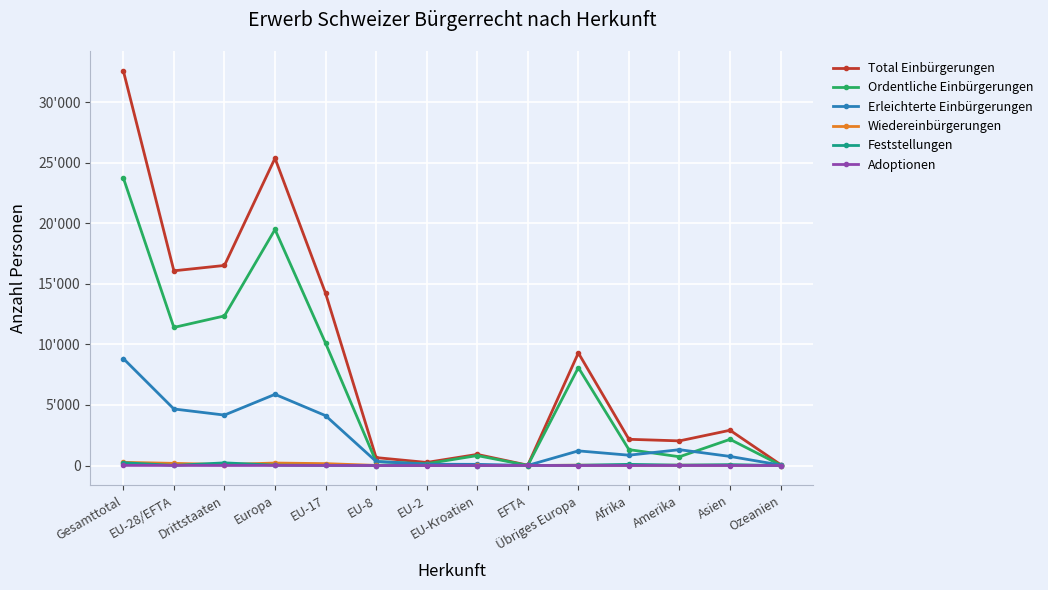

Which series has the largest total across all categories?

Total Einbürgerungen